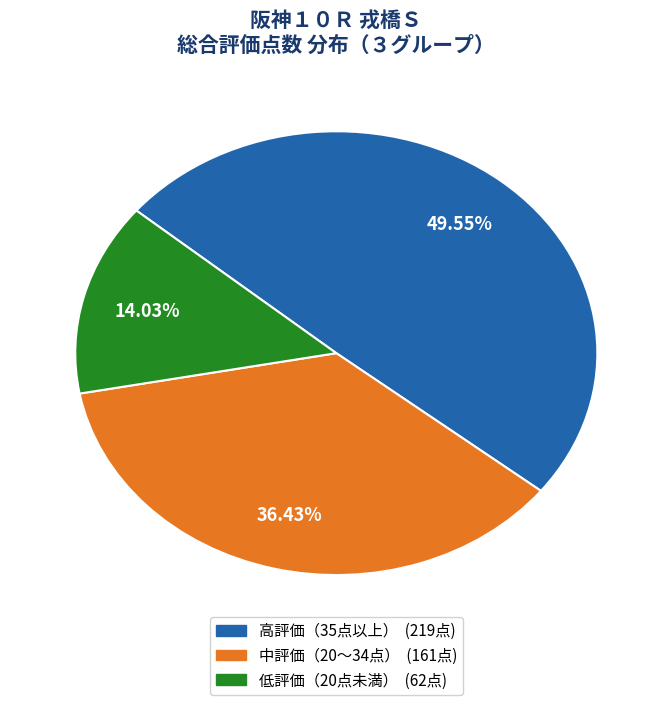

Does any single category account for the majority?

No